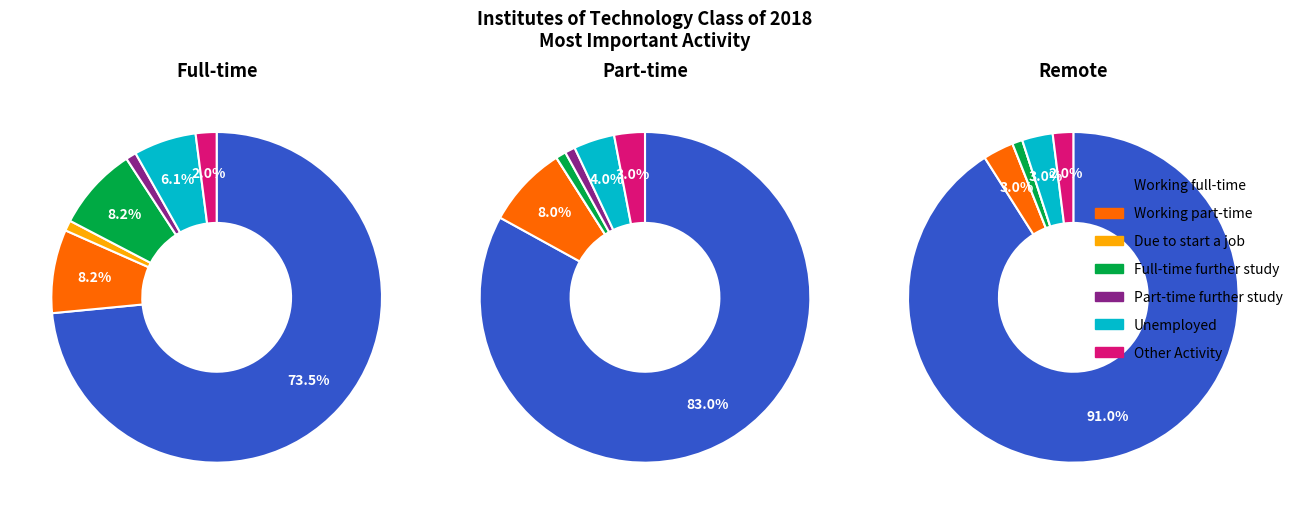

Do Working part-time and Due to start a job within the next 3 months together represent more than half of the pie?

No